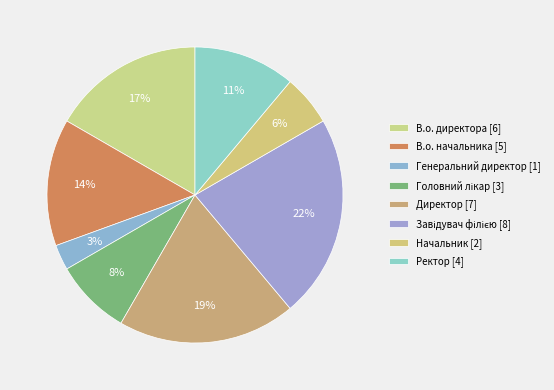

To the nearest percent, what is the average slice percentage?

12%